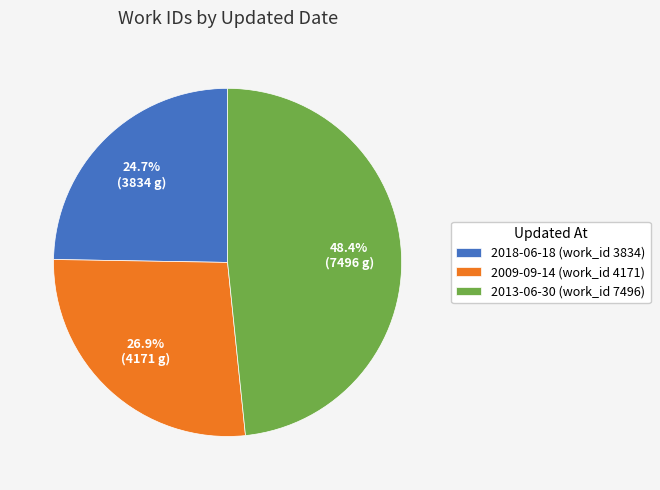

Combined, what portion of the pie is 2013-06-30 and 2018-06-18?

73.1%